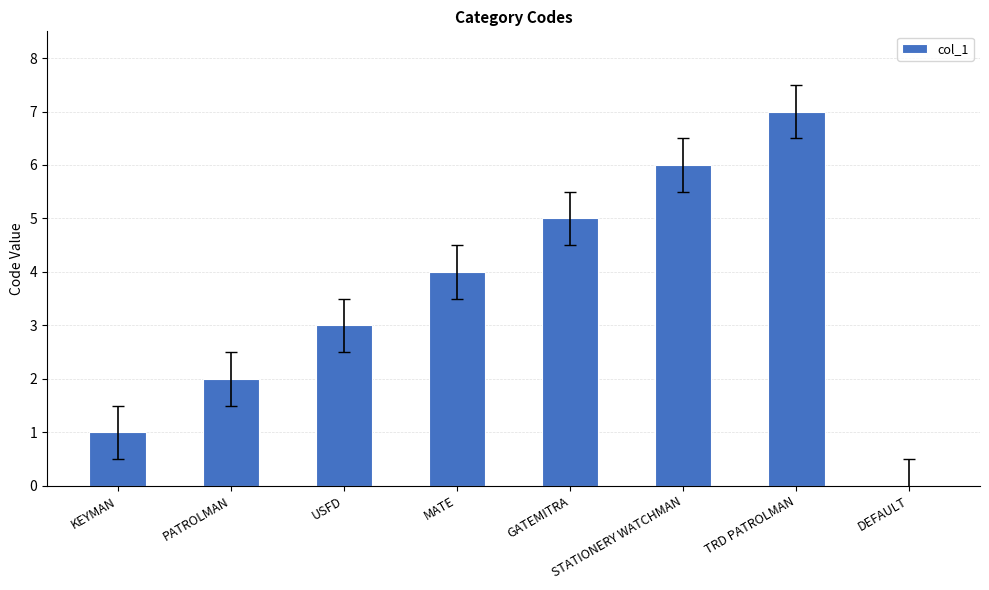

Count the number of data series in this chart.

1